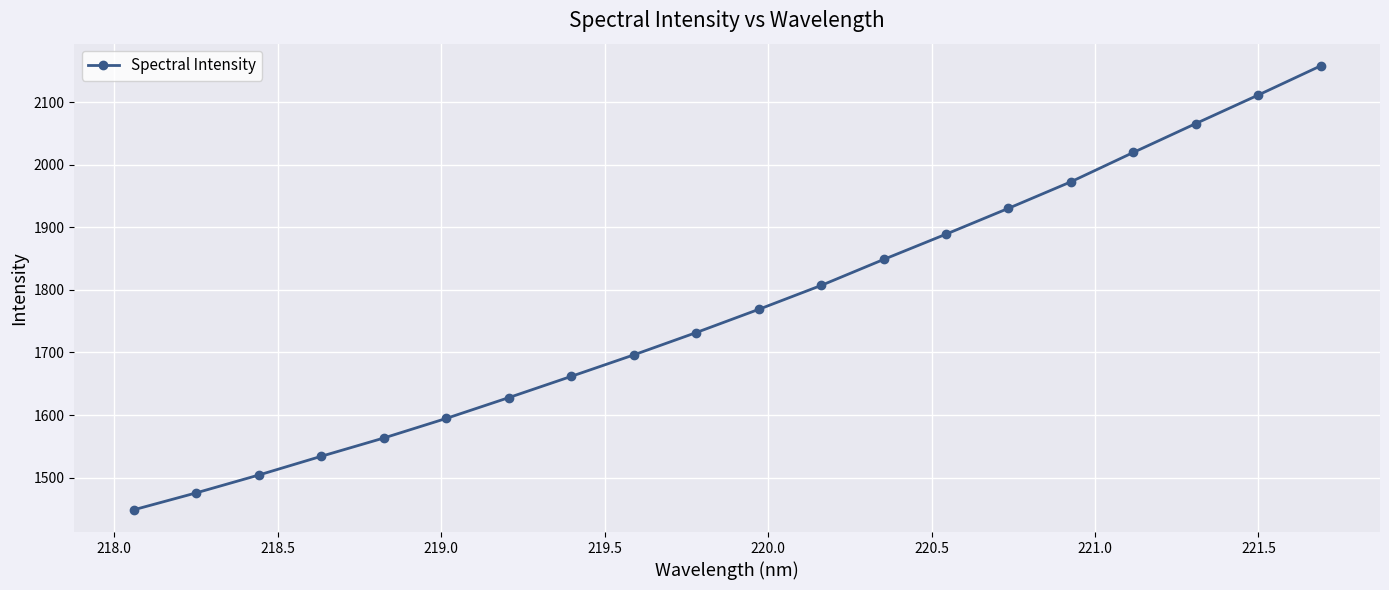

True or false: the data has more than 0 interior local peaks.

False